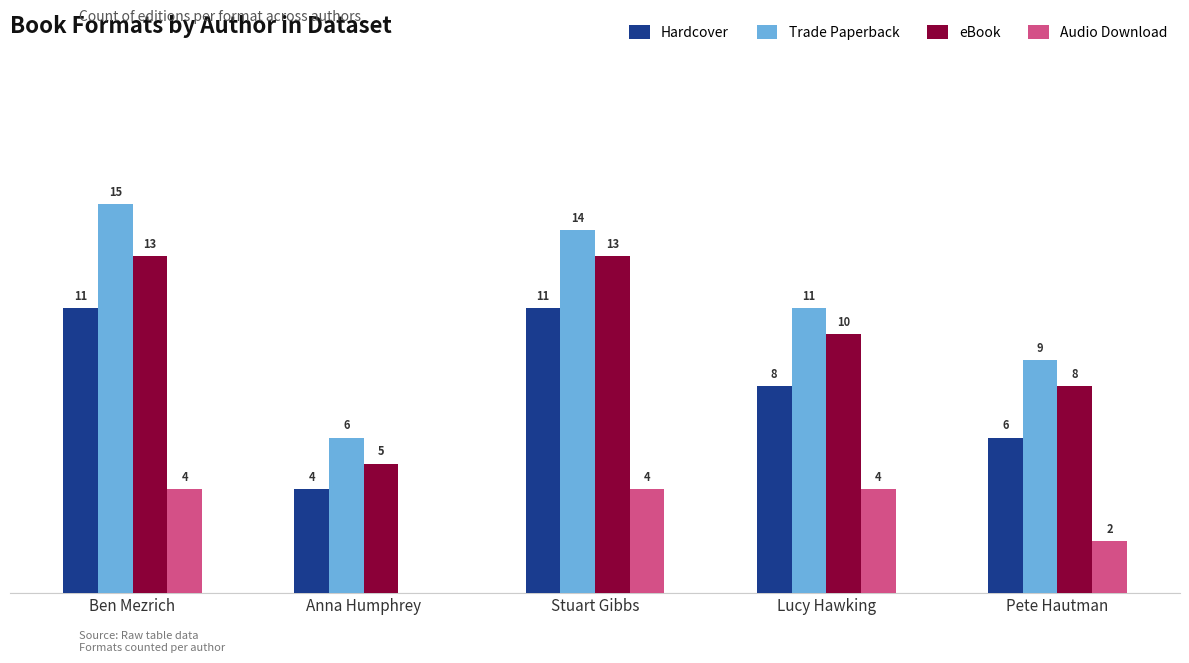

Are the bars grouped side by side (vs. stacked)?

Yes